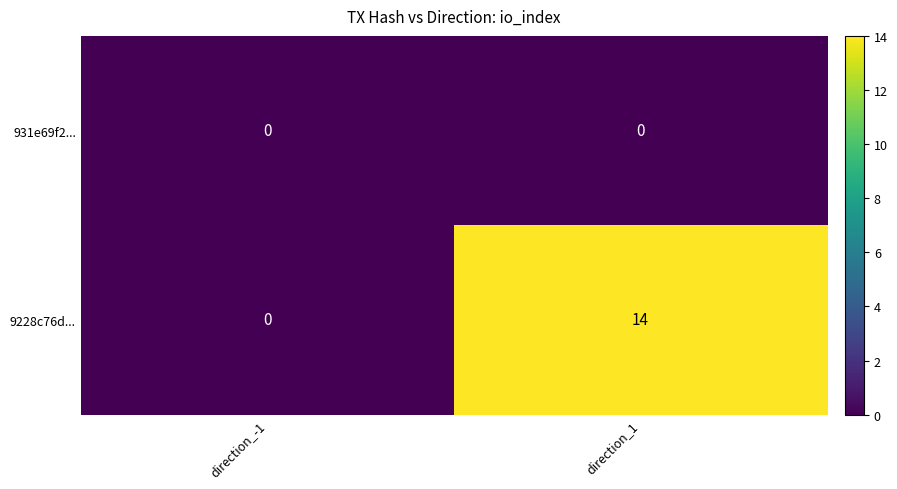

What is the greatest value displayed?

14